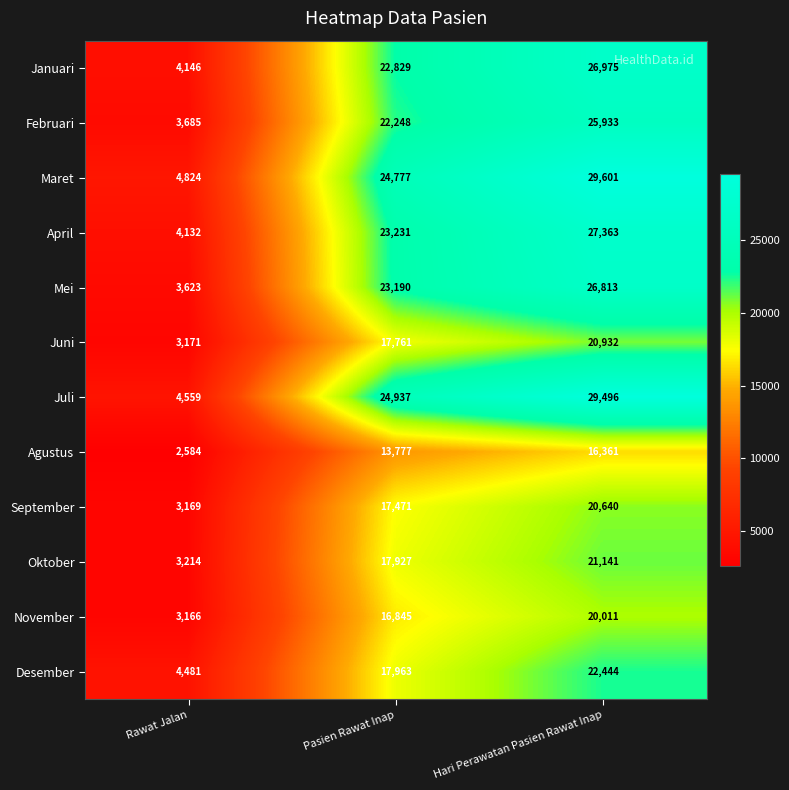

At which label is November closest to 11588?

Pasien Rawat Inap